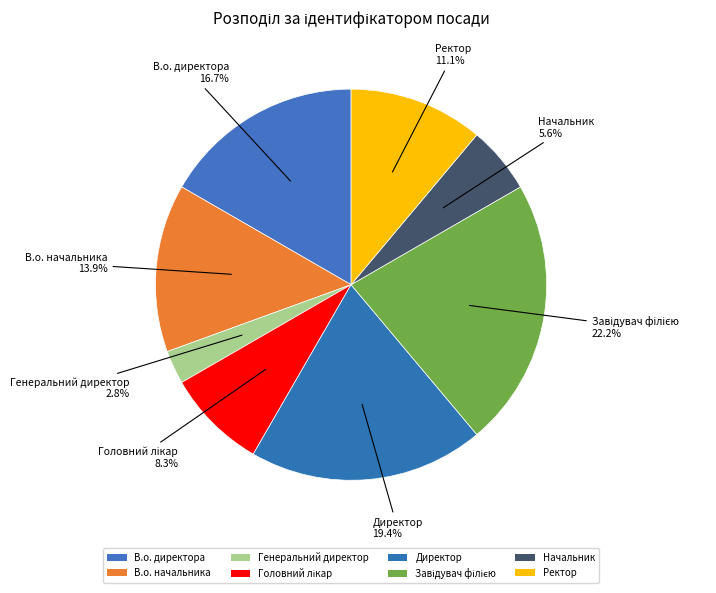

To the nearest percent, what is the difference between the Начальник and Ректор slice percentages?

6%